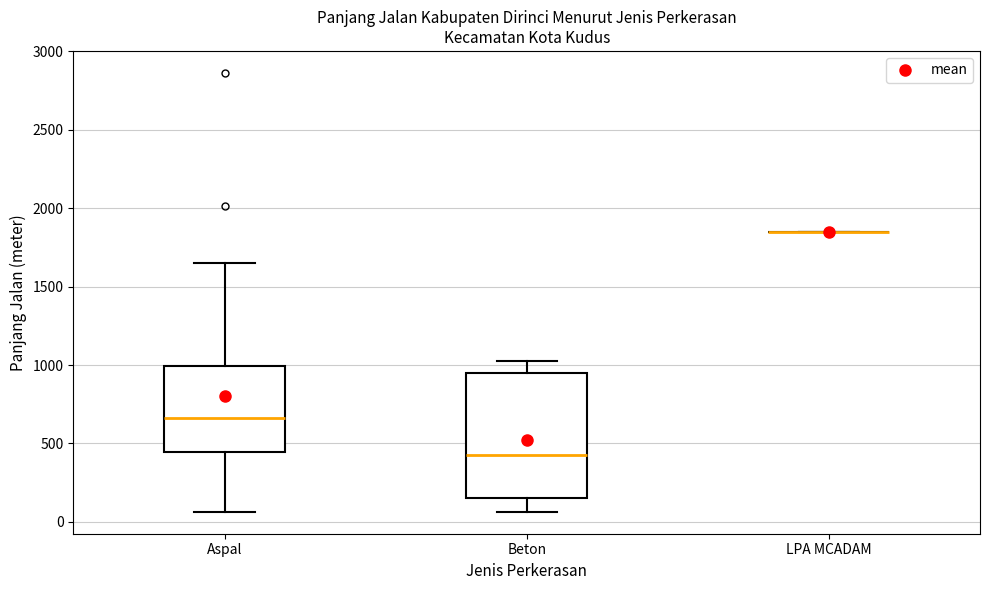

Reading left to right, transcribe this box plot: for each box, give where its median line is, the range the box spans, and where its two whiskers end, as read against the y-axis. The values are not printed on the chart, so give them approximately, as read against the axis.

Aspal: median 650, box 450 to 1000, whiskers 50 to 1650
Beton: median 450, box 150 to 950, whiskers 50 to 1050
LPA MCADAM: box collapsed to a line at 1850, whiskers 1850 to 1850